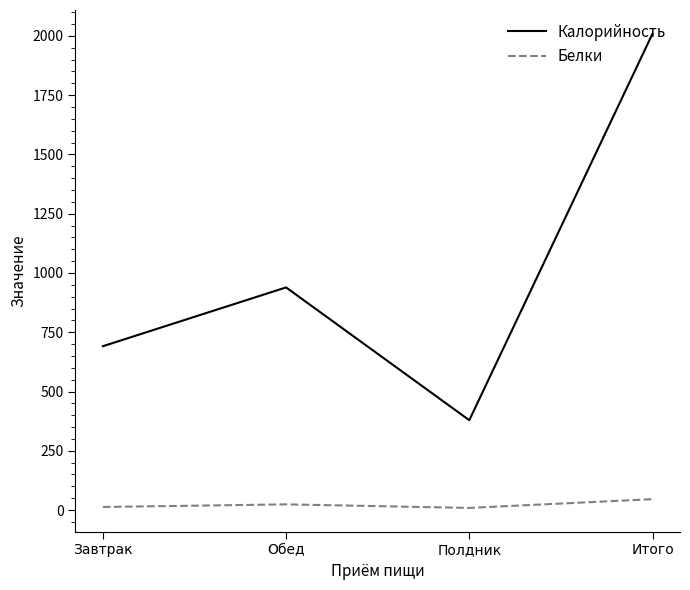

Which label corresponds to the largest value in the chart?

Итого